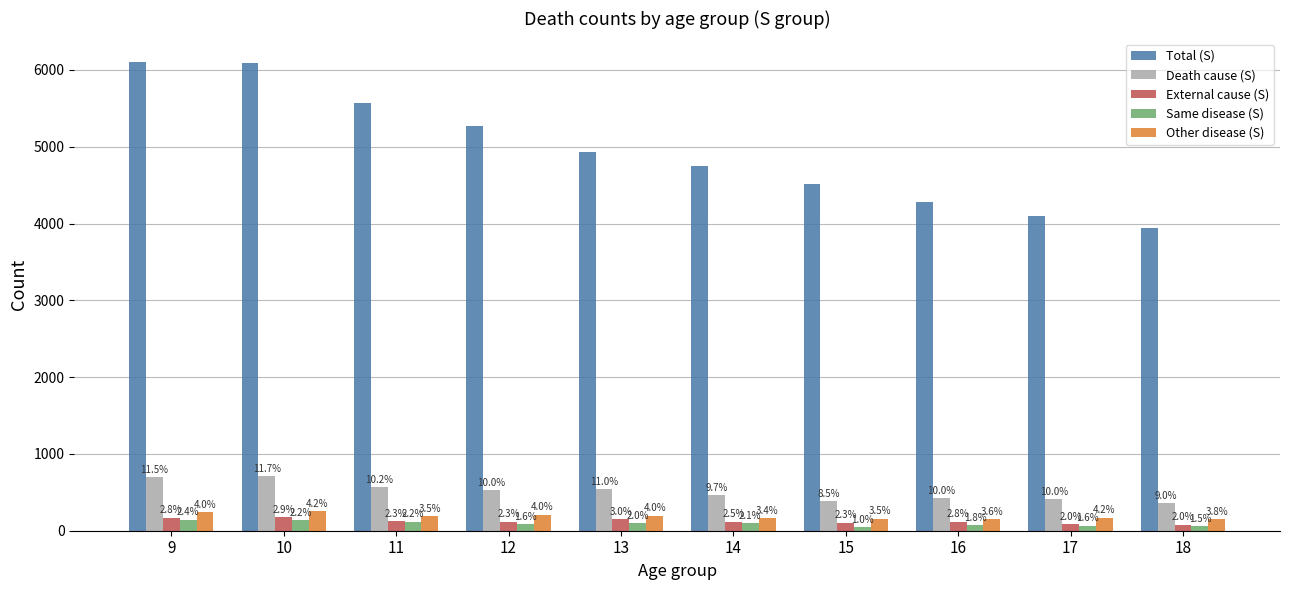

At which label is Other disease (S) closest to 202?

12